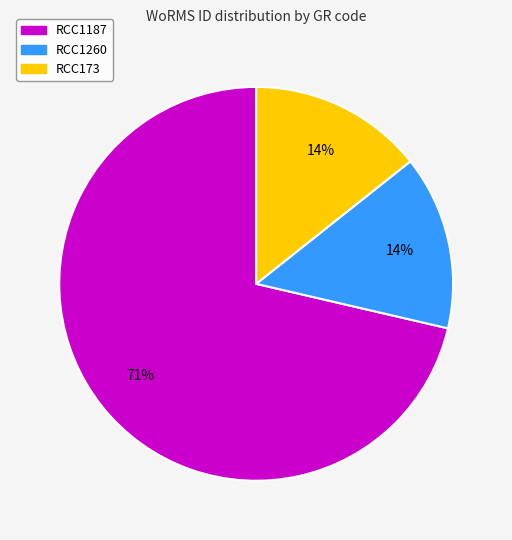

Which category has the biggest portion of the pie?

RCC1187